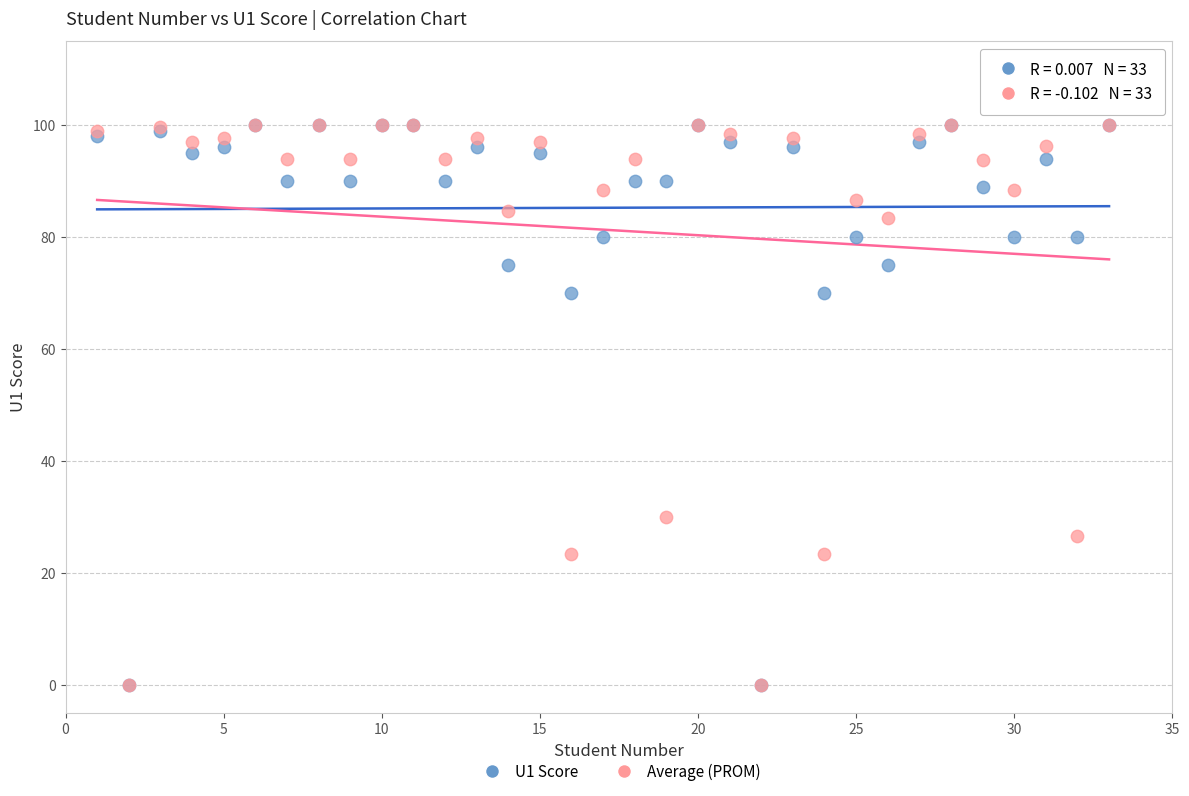

What are all the series names shown in the legend?

U1 Score, Average (PROM)